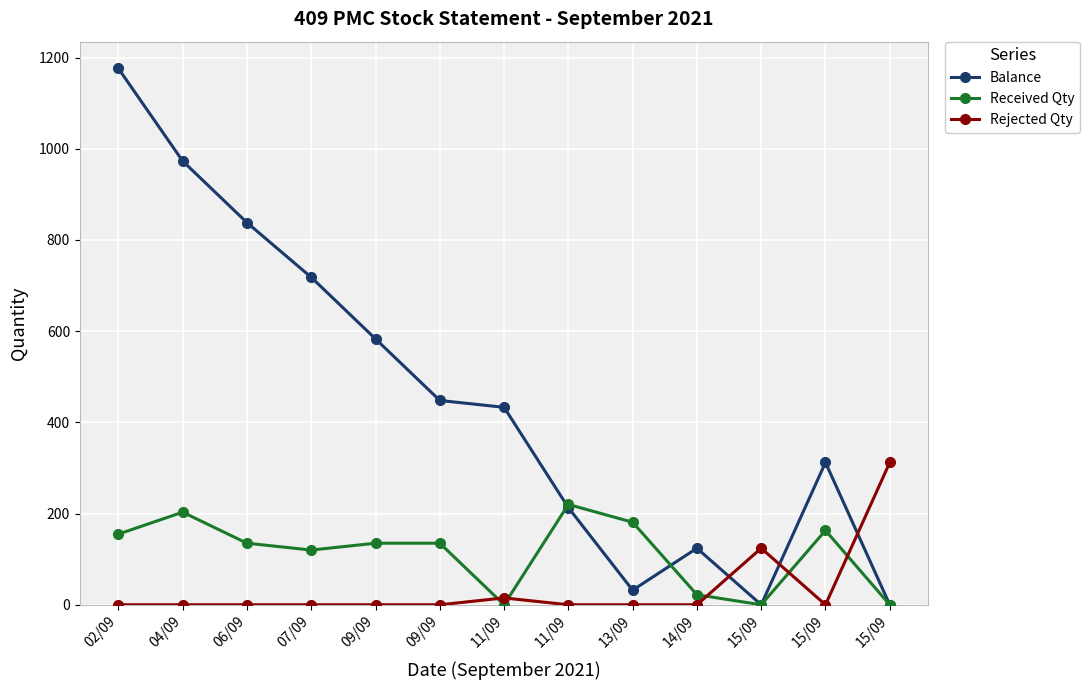

The Balance series shows 226 at 11/09. True or false?

False